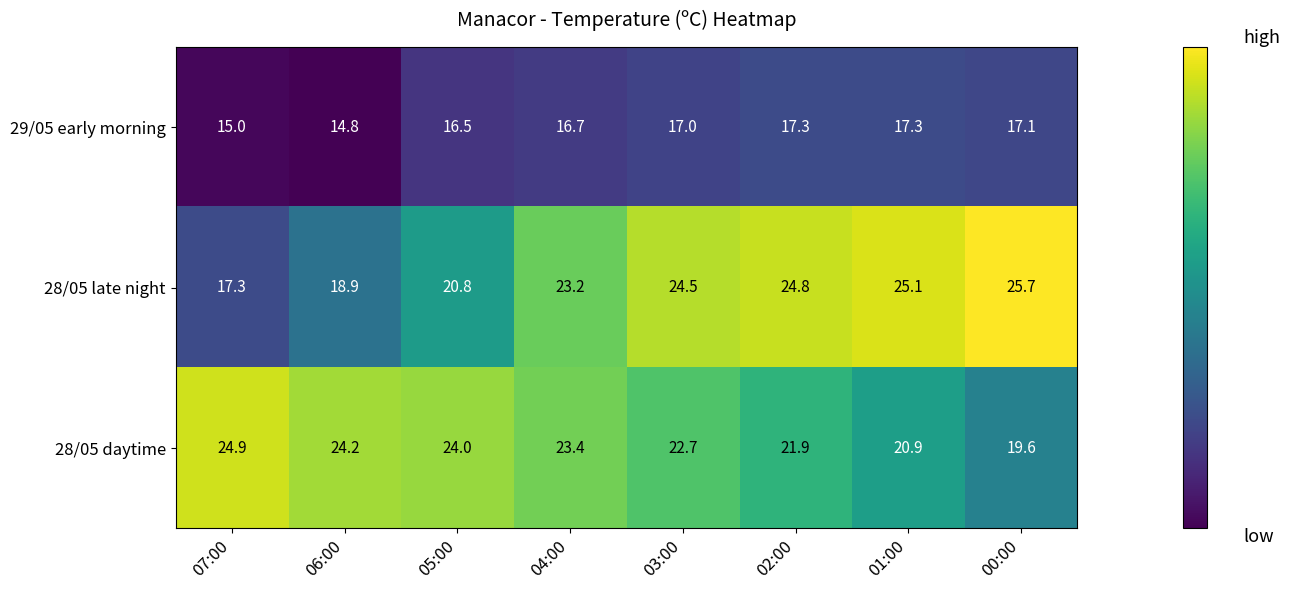

Where does the 28/05 late night series first go above 24?

03:00